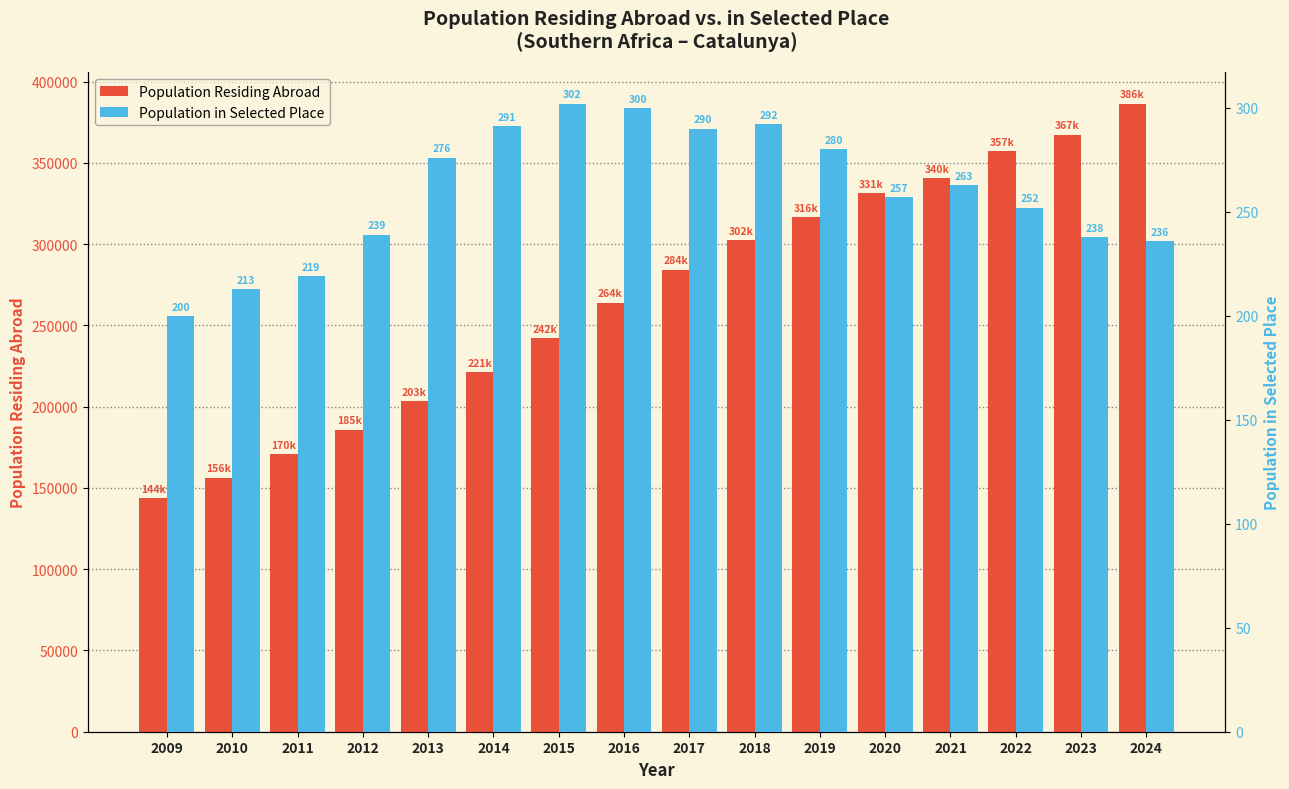

List the series in order of their overall mean, lowest first.

Population in Selected Place, Population Residing Abroad